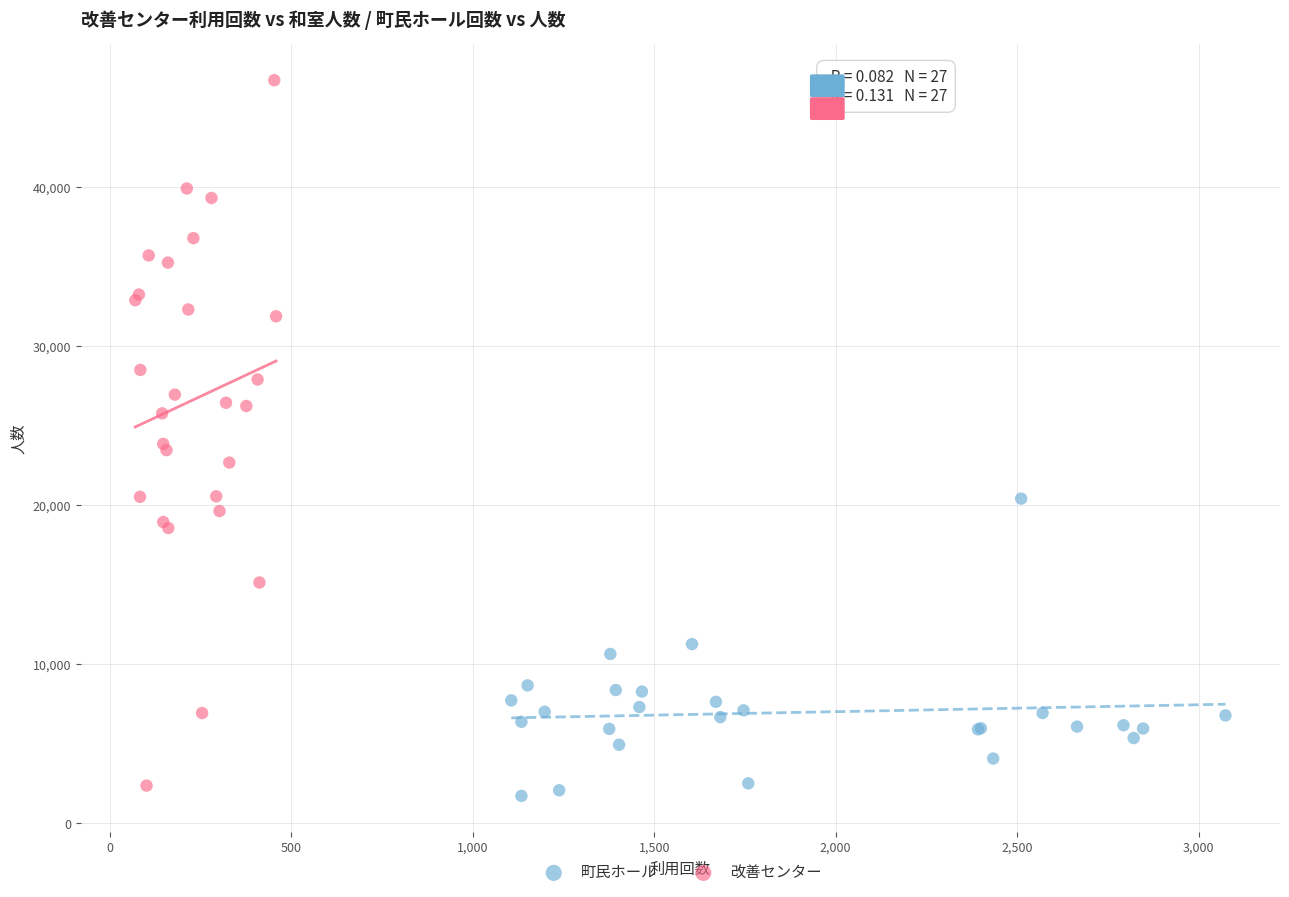

Which series contains the lowest Y value?

町民ホール